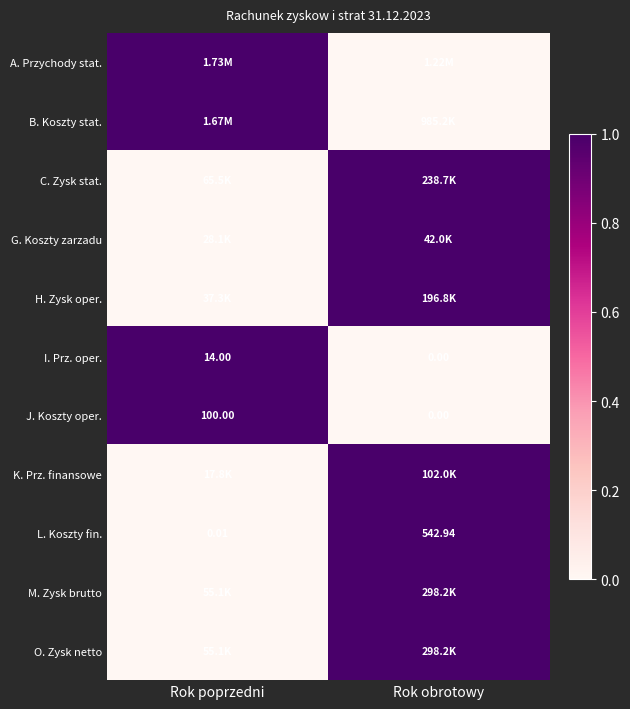

List the labels in order of L. Koszty fin. value, smallest first.

Rok poprzedni, Rok obrotowy